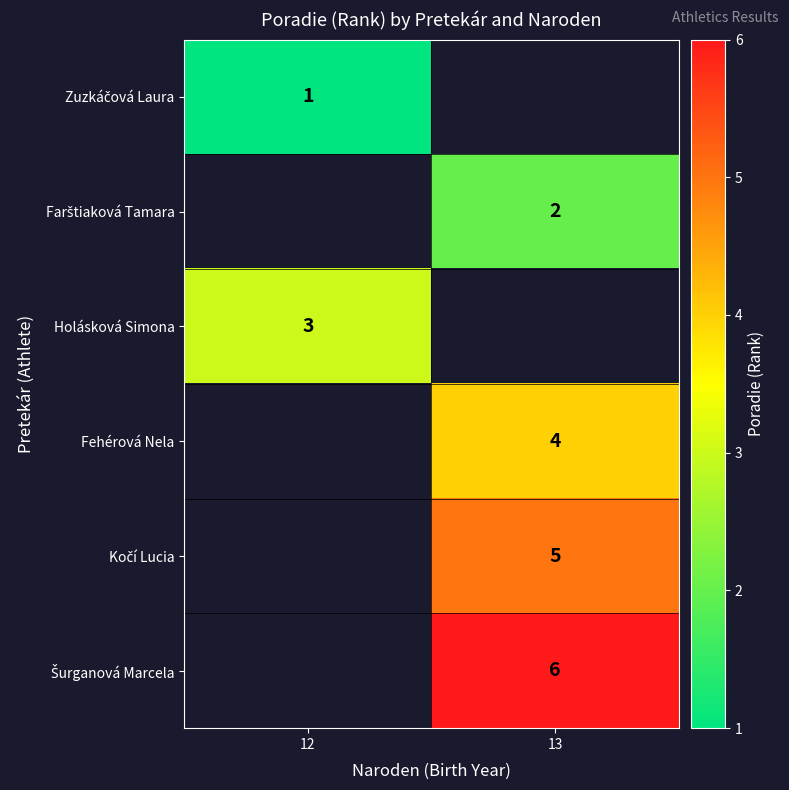

Is the value of Fehérová Nela at 13 greater than the value of Holásková Simona at 12?

Yes